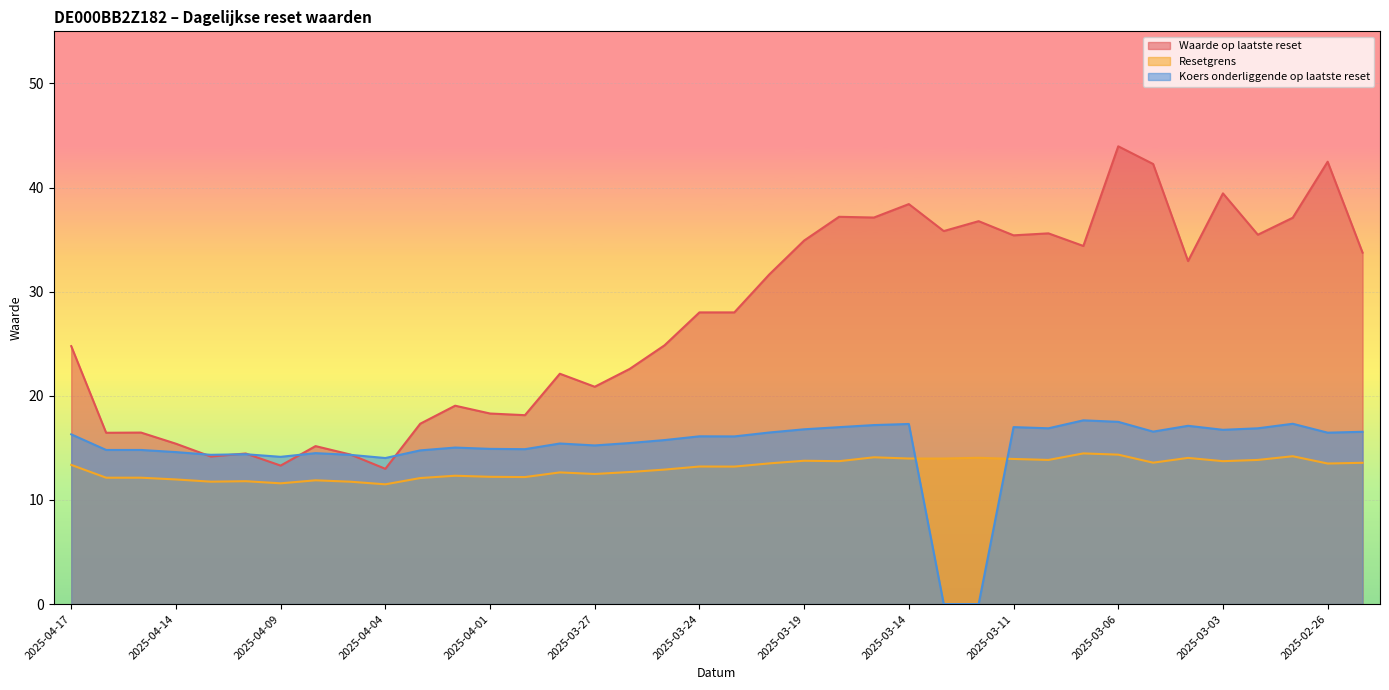

Does the chart display data point markers on the line(s)?

No